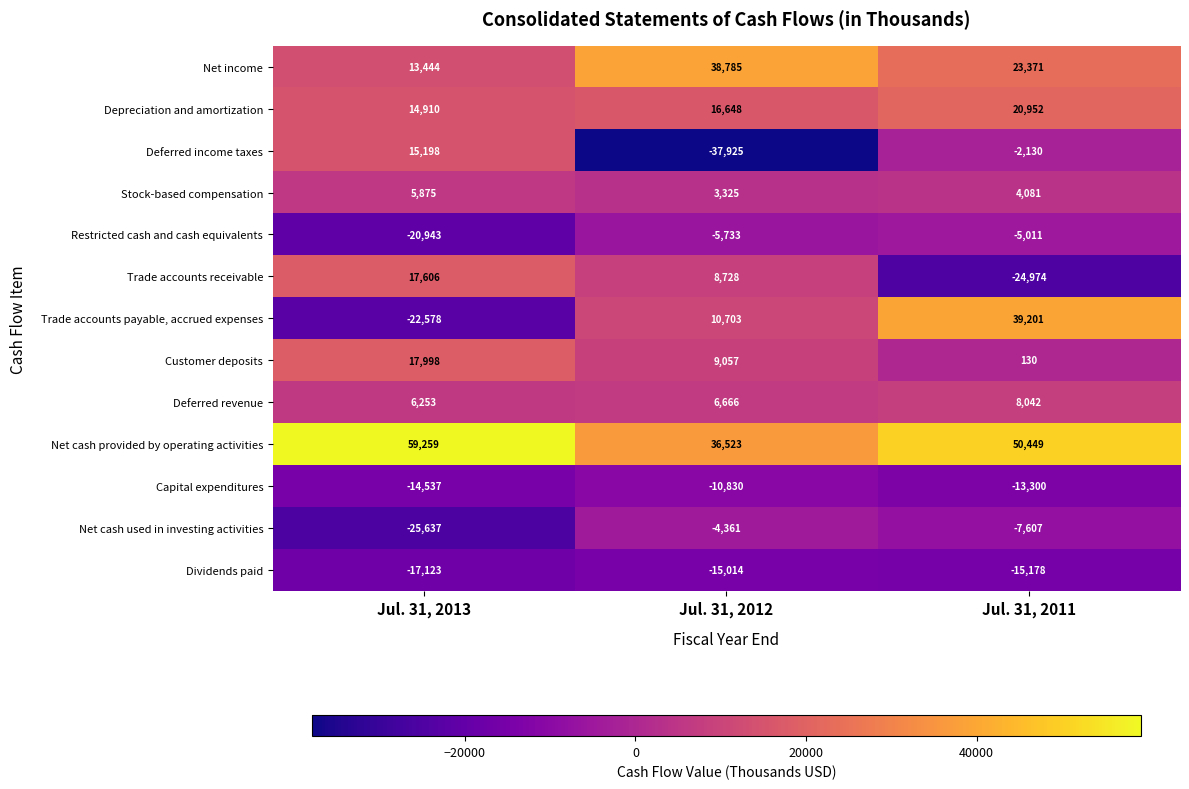

What is the difference between the highest and lowest values at Jul. 31, 2012?

76710